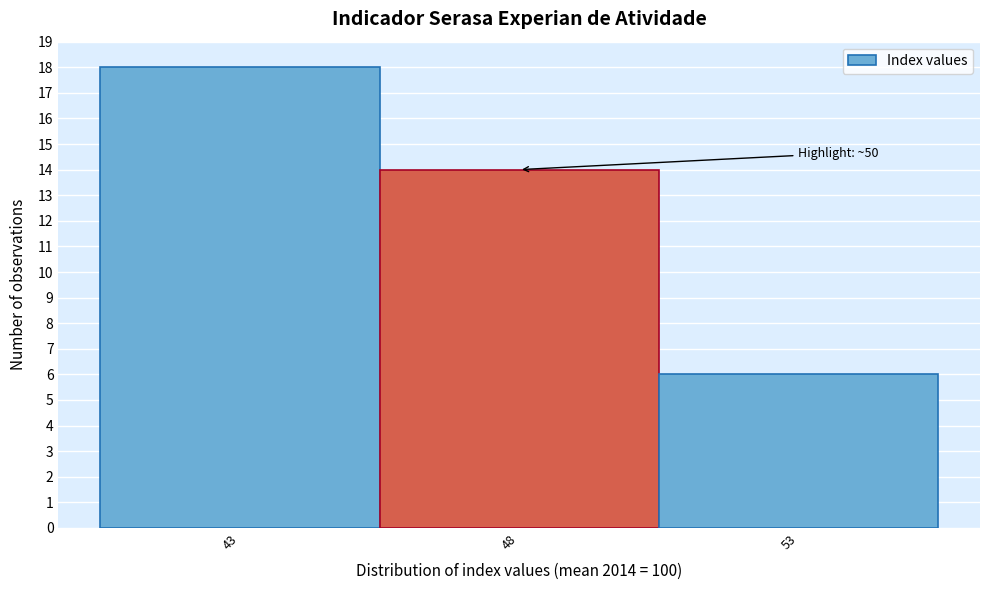

Reading right to left, extract all data points from this chart.

6	14	18